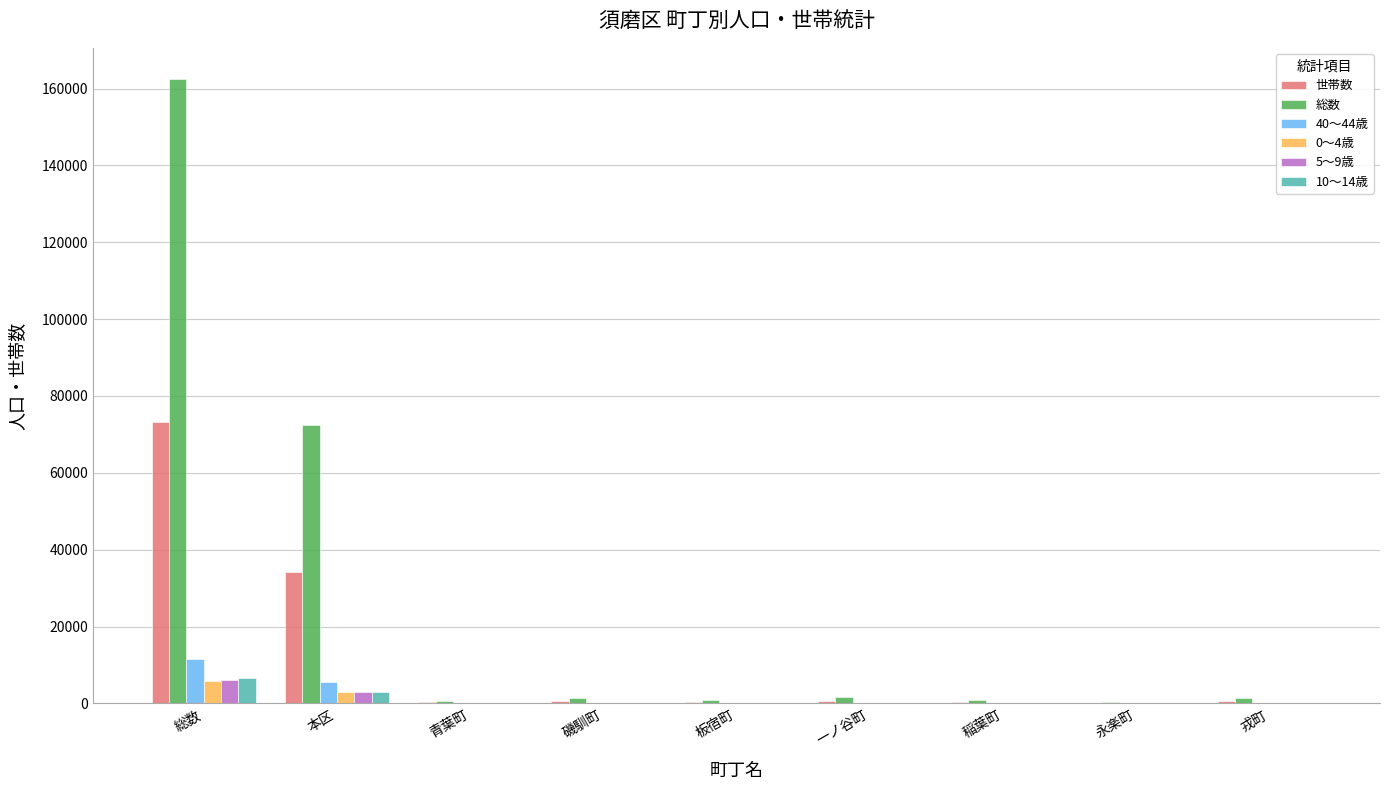

At which category is the sum across all series the highest?

総数